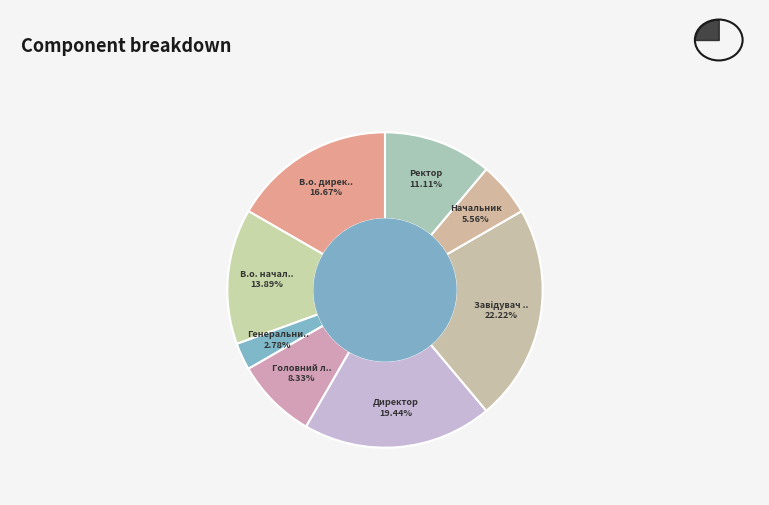

Count the number of slices in the pie.

8